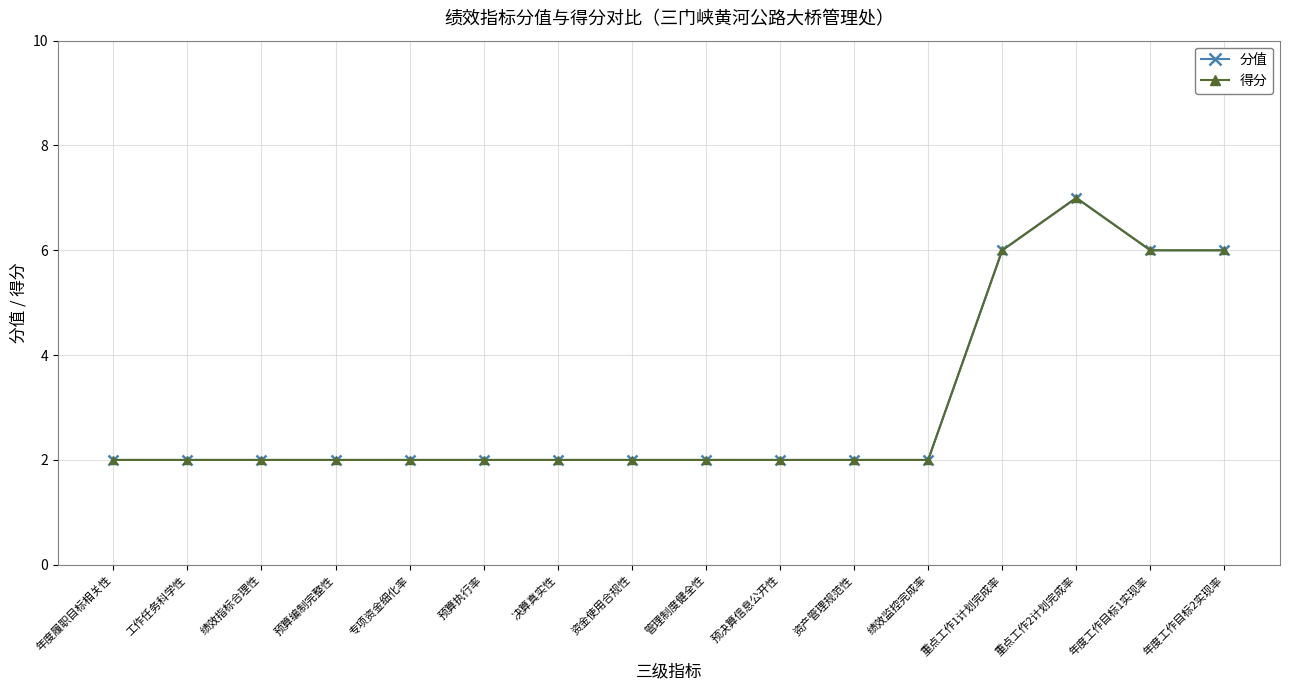

Reading left to right, list all the values displayed in this chart.

分值: 年度履职目标相关性=2	工作任务科学性=2	绩效指标合理性=2	预算编制完整性=2	专项资金细化率=2	预算执行率=2	决算真实性=2	资金使用合规性=2	管理制度健全性=2	预决算信息公开性=2	资产管理规范性=2	绩效监控完成率=2	重点工作1计划完成率=6	重点工作2计划完成率=7	年度工作目标1实现率=6	年度工作目标2实现率=6
得分: 年度履职目标相关性=2	工作任务科学性=2	绩效指标合理性=2	预算编制完整性=2	专项资金细化率=2	预算执行率=2	决算真实性=2	资金使用合规性=2	管理制度健全性=2	预决算信息公开性=2	资产管理规范性=2	绩效监控完成率=2	重点工作1计划完成率=6	重点工作2计划完成率=7	年度工作目标1实现率=6	年度工作目标2实现率=6